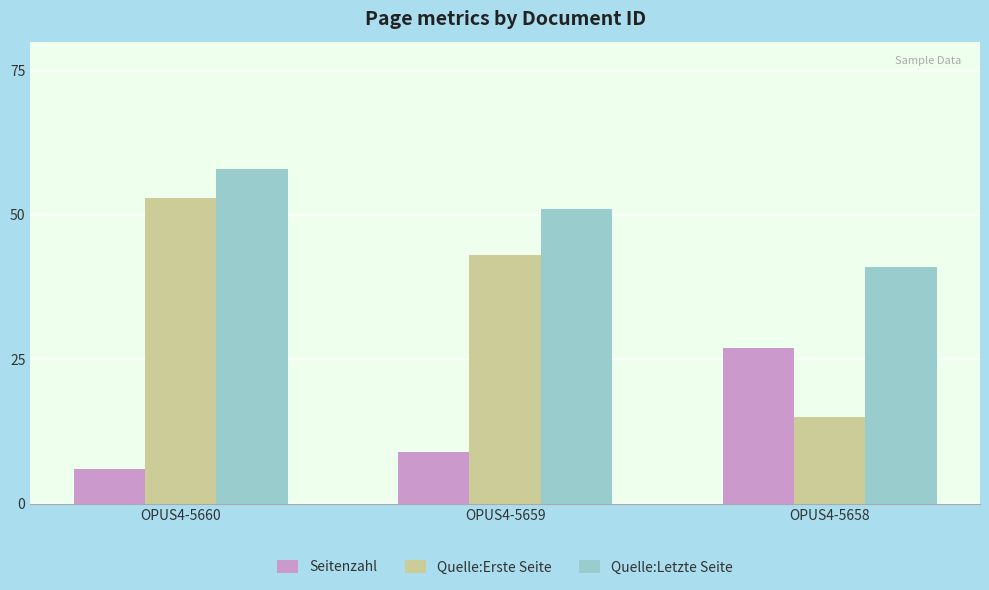

The Quelle:Letzte Seite series shows 24 at OPUS4-5658. True or false?

False